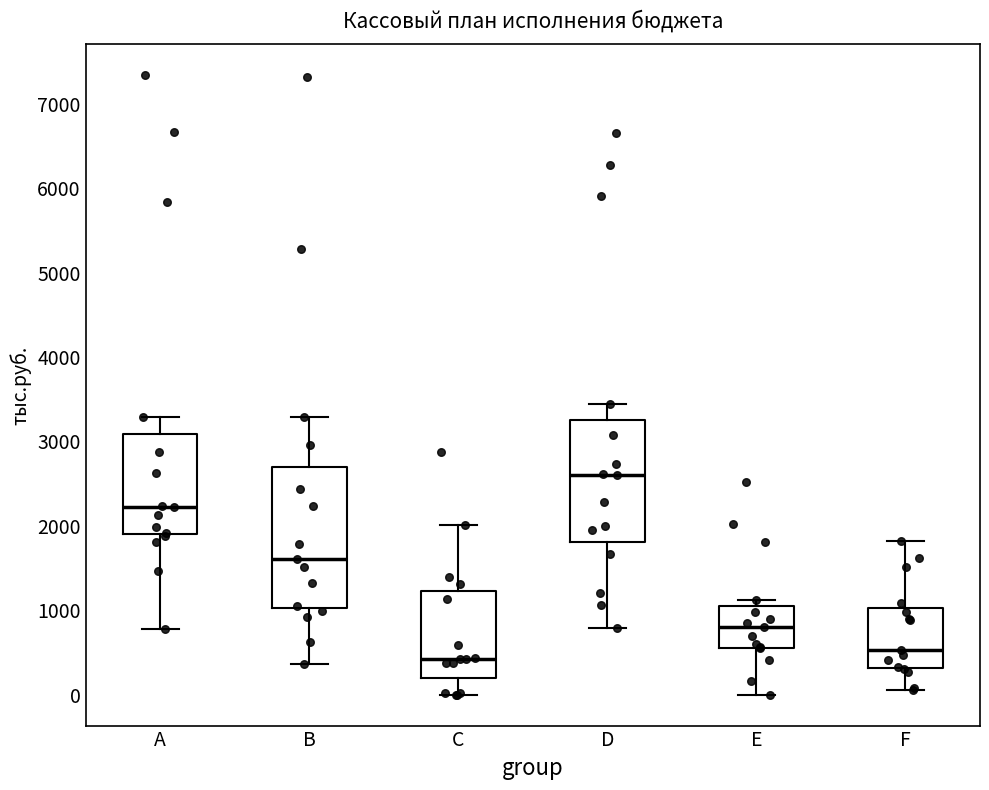

Reading left to right, read every box against the y-axis: the position of its median line, the range the box covers, and the ends of its whiskers. The values are not printed on the chart, so give them approximately, as read against the axis.

A: median 2200, box 1900 to 3100, whiskers 800 to 3300
B: median 1600, box 1000 to 2700, whiskers 400 to 3300
C: median 400, box 200 to 1200, whiskers 0 to 2000
D: median 2600, box 1800 to 3300, whiskers 800 to 3400
E: median 800, box 600 to 1100, whiskers 0 to 1100 (just above the box's upper edge)
F: median 500, box 300 to 1000, whiskers 100 to 1800